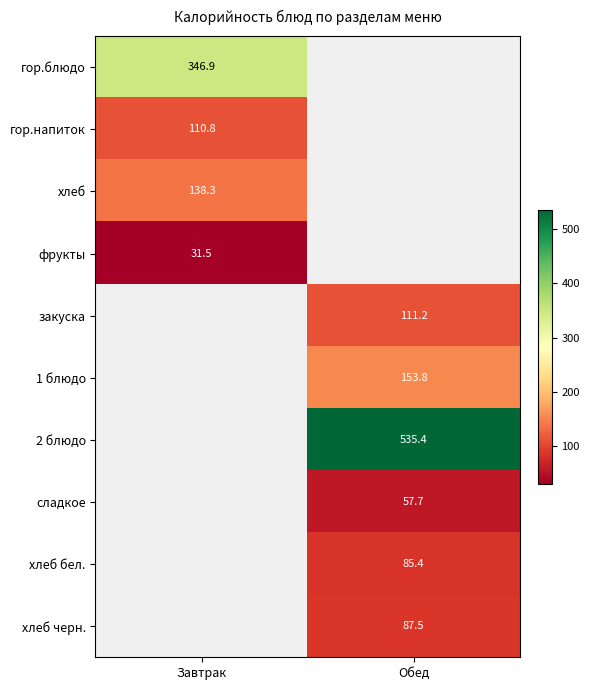

What is the difference between the highest and lowest values at Завтрак?

315.4